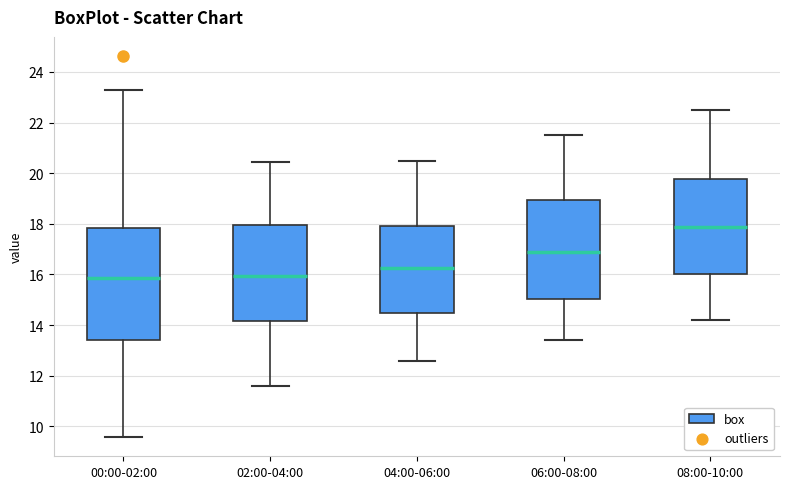

Where does the lower whisker of the box for 06:00-08:00 end on the y-axis? The values are not printed on the chart, so give them approximately, as read against the axis.

13.4